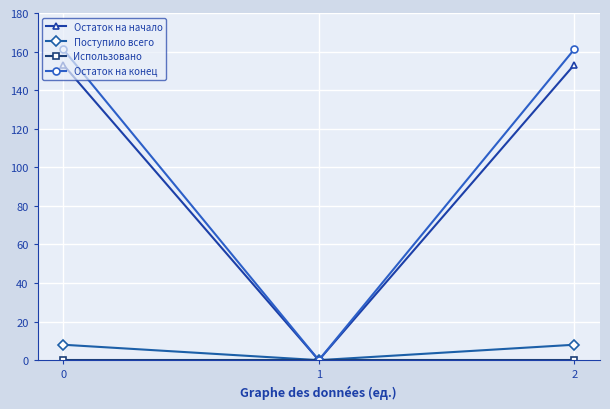

What is the difference between the highest and lowest values at 2?

161.3